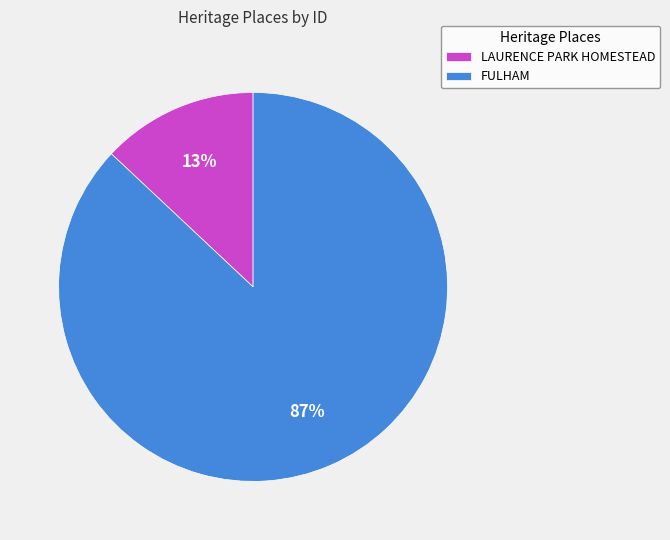

To the nearest percent, what portion does LAURENCE PARK HOMESTEAD represent?

13%